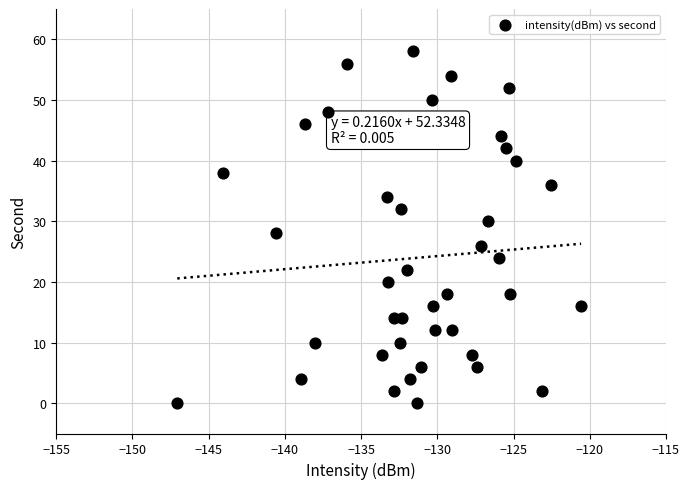

What is the range of Y values (max minus min)?

58